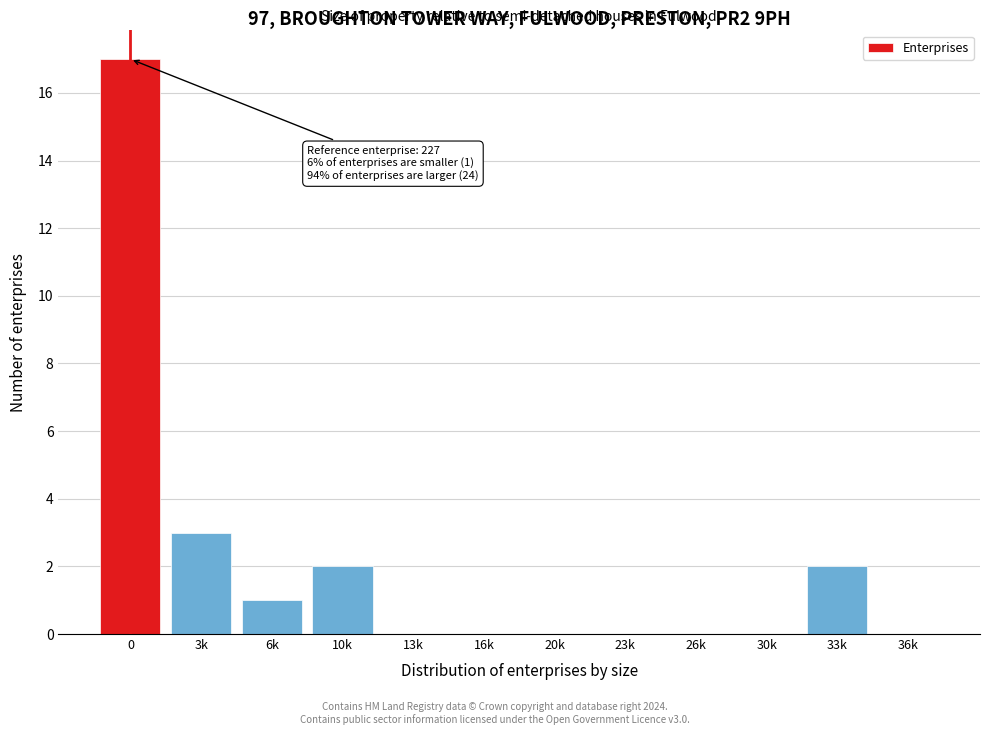

Reading left to right, what are all the values shown in this chart?

0=17	3k=3	6k=1	10k=2	13k=0	16k=0	20k=0	23k=0	26k=0	30k=0	33k=2	36k=0